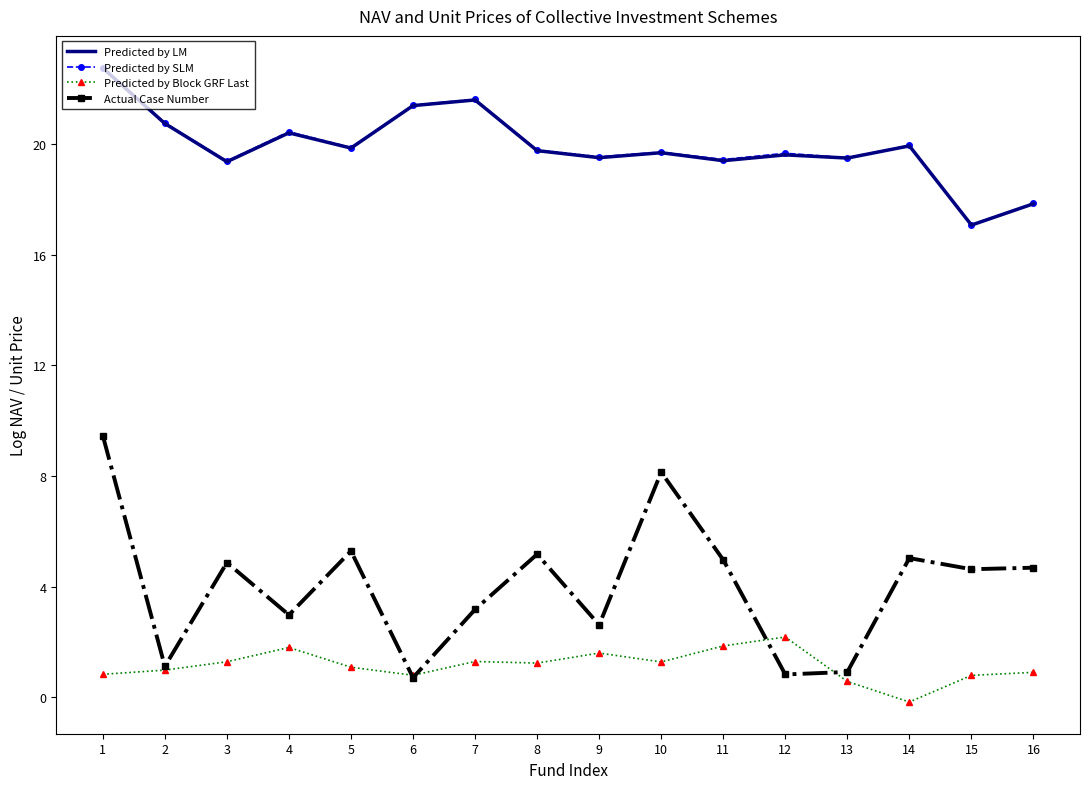

What is the maximum value shown in the chart?

22.8